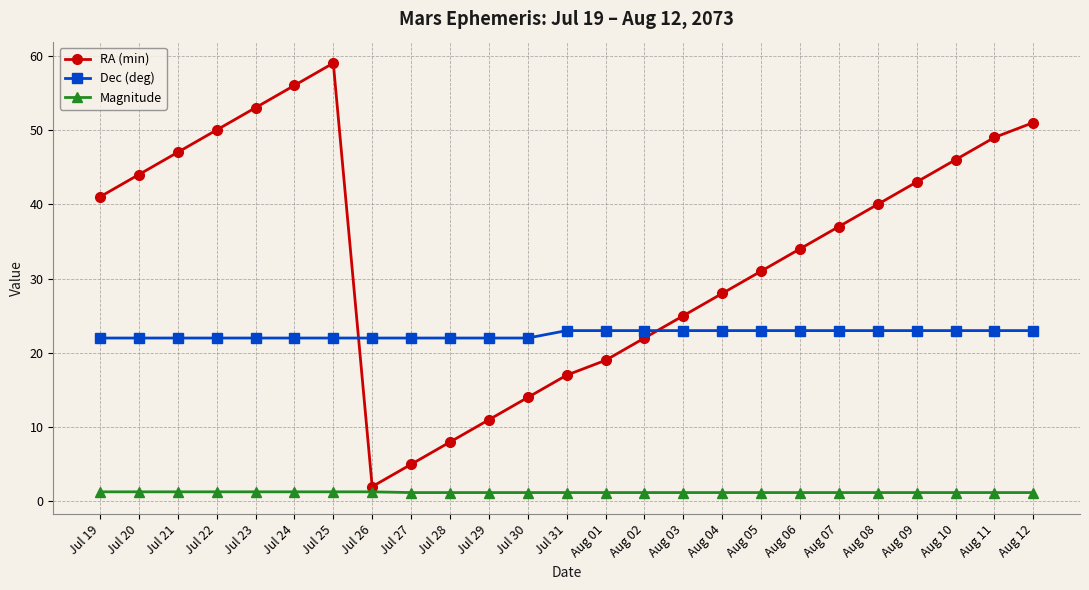

True or false: Dec (deg) and Magnitude intersect in this chart.

False